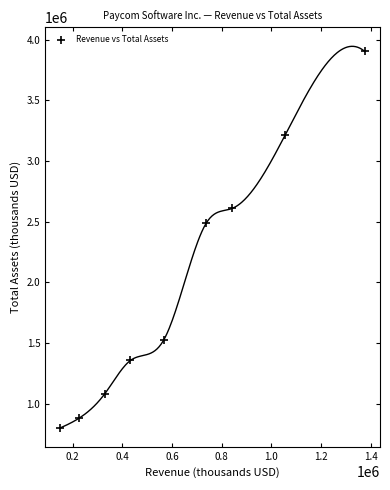

What is the average X value?

634884